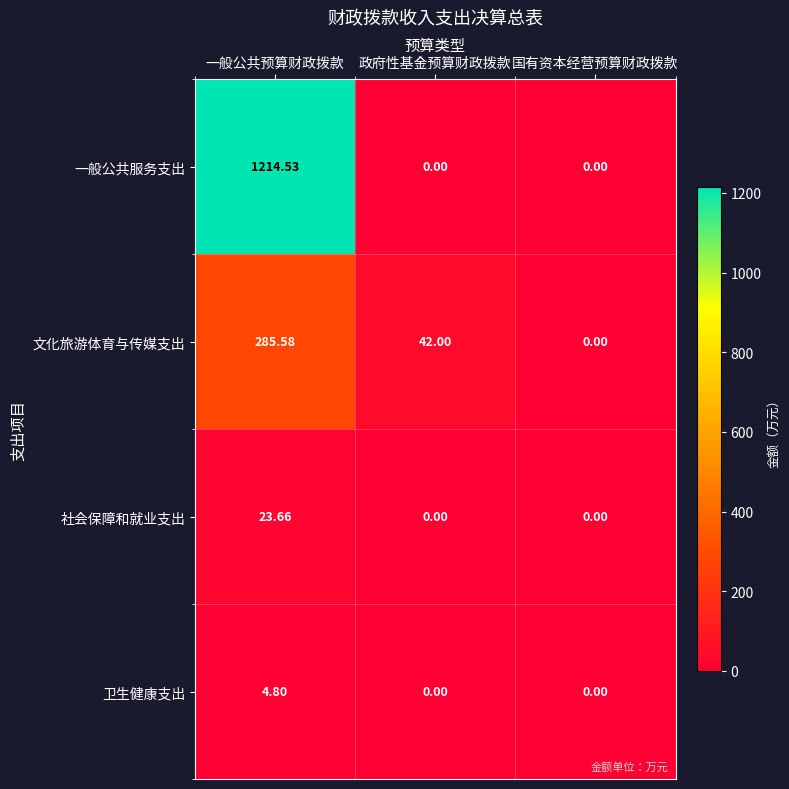

Which series has the largest range (max minus min)?

一般公共服务支出